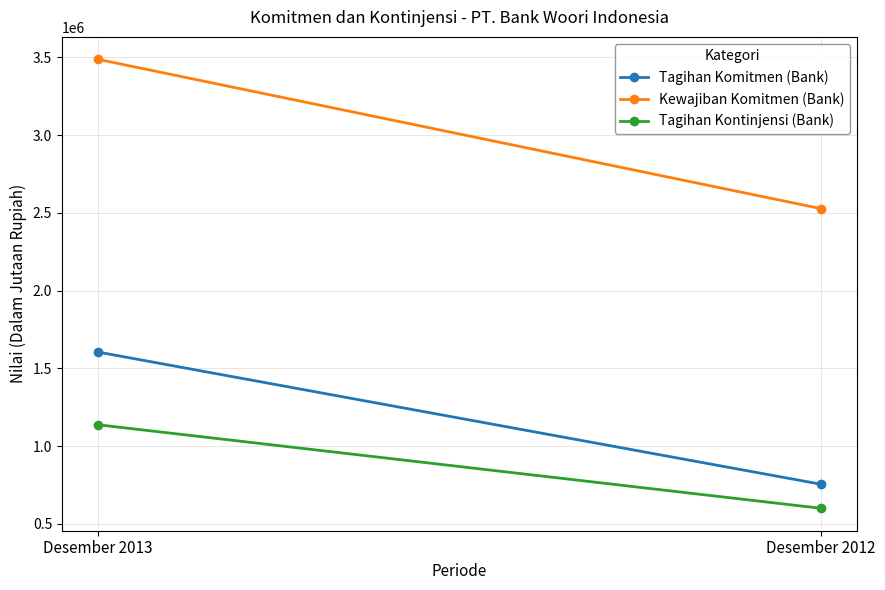

What is the average value of the Tagihan Kontinjensi (Bank) series?

868225